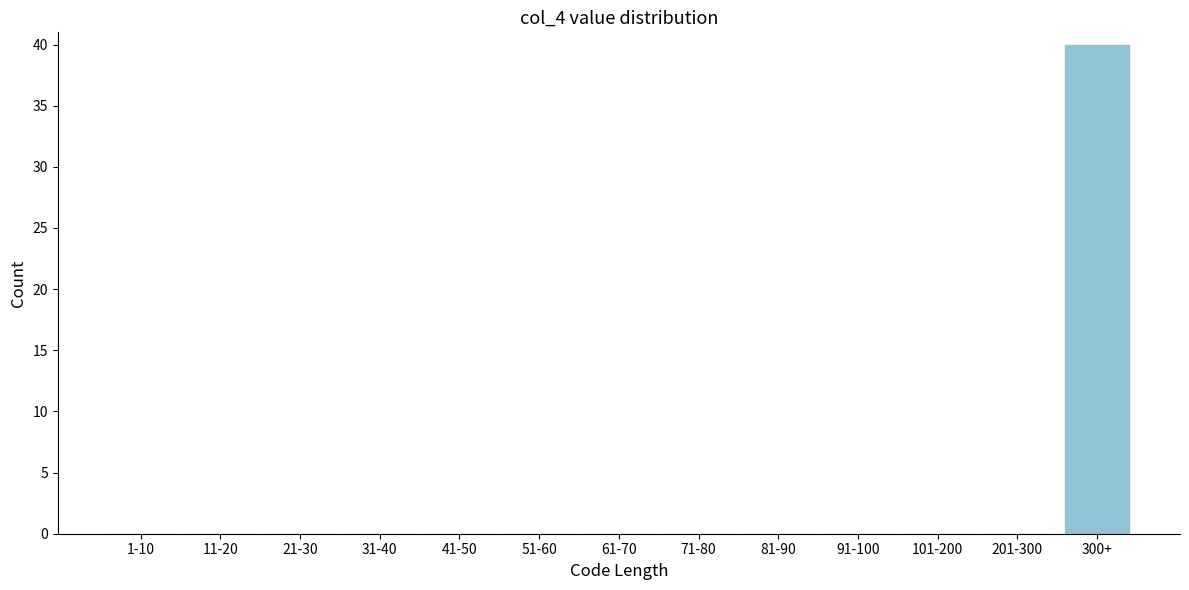

Reading left to right, what are all the values shown in this chart?

1-10=0	11-20=0	21-30=0	31-40=0	41-50=0	51-60=0	61-70=0	71-80=0	81-90=0	91-100=0	101-200=0	201-300=0	300+=40